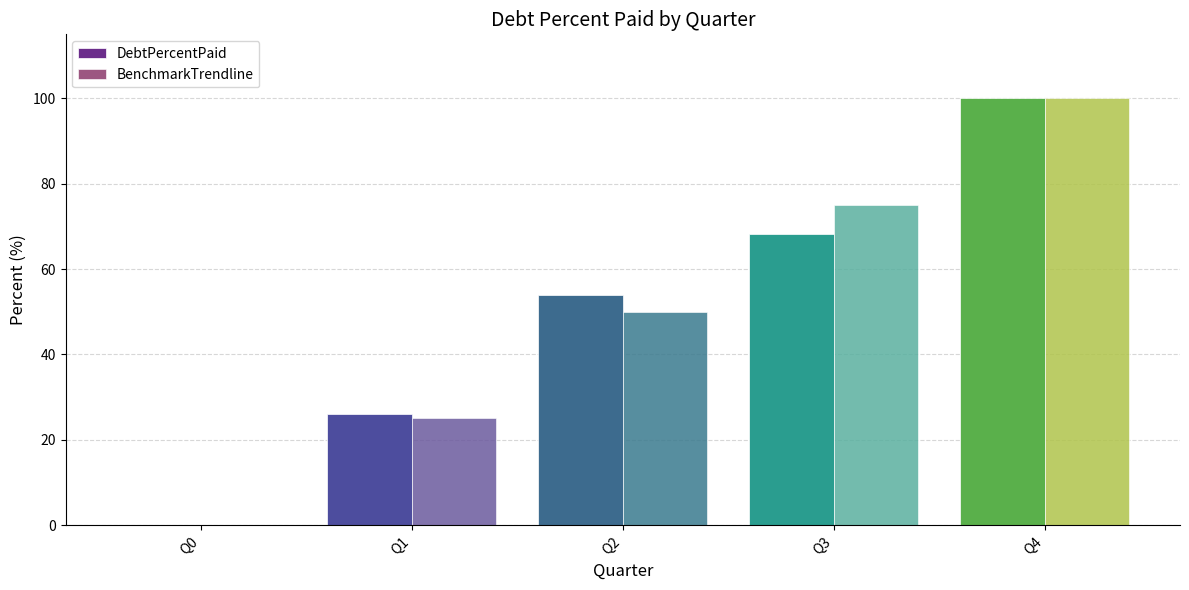

Which label corresponds to the largest value in the chart?

Q4